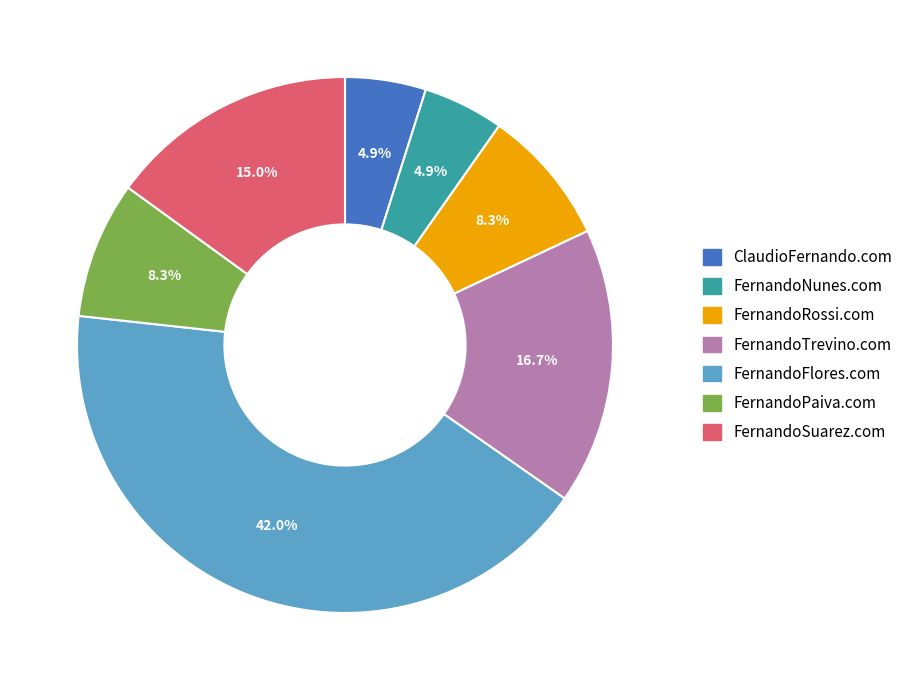

What is the largest slice in the pie chart?

FernandoFlores.com